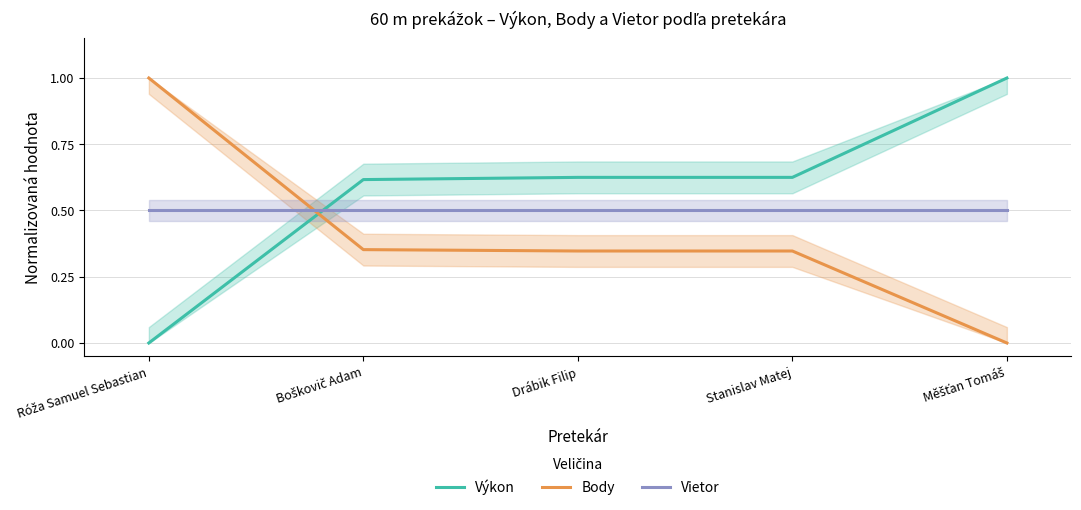

Which category has the lowest value across all series?

Róža Samuel Sebastian